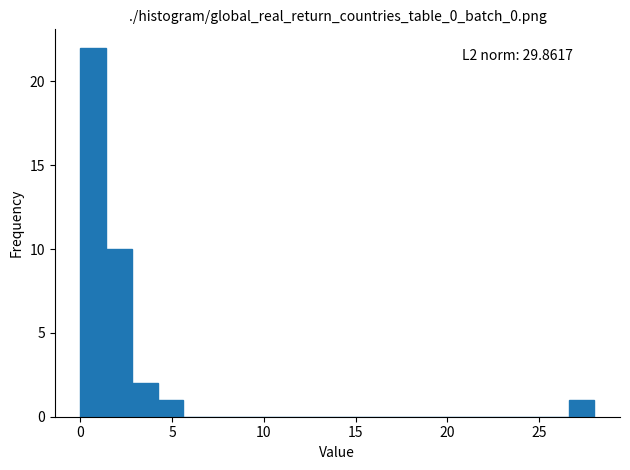

Read against the x-axis, roughly where is the centre of the tallest bar?

0.5